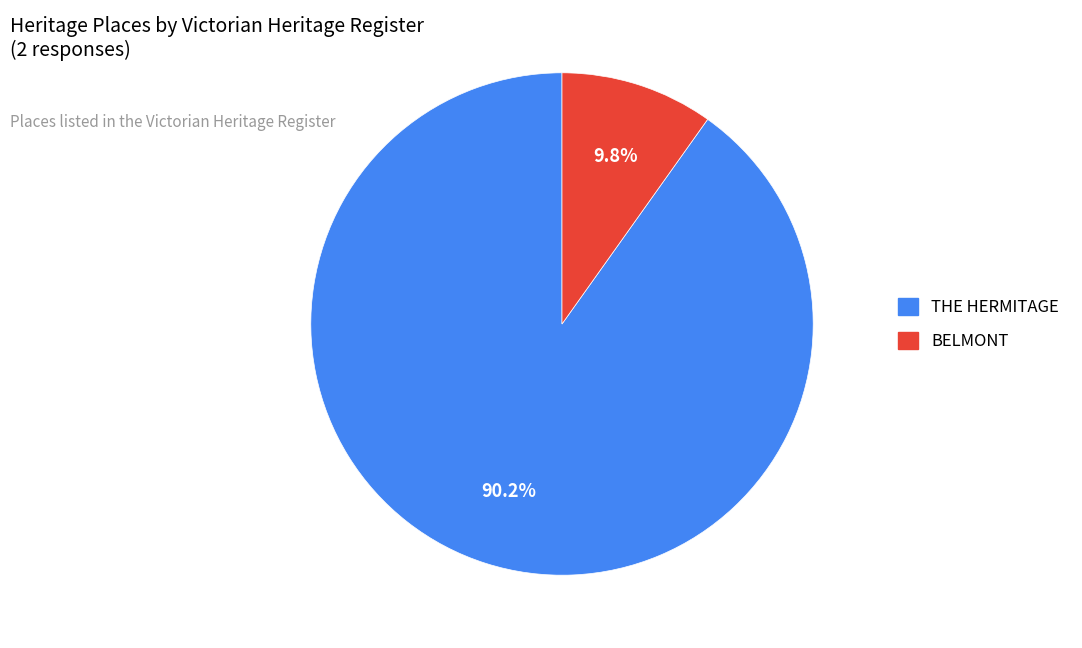

Count the number of slices in the pie.

2